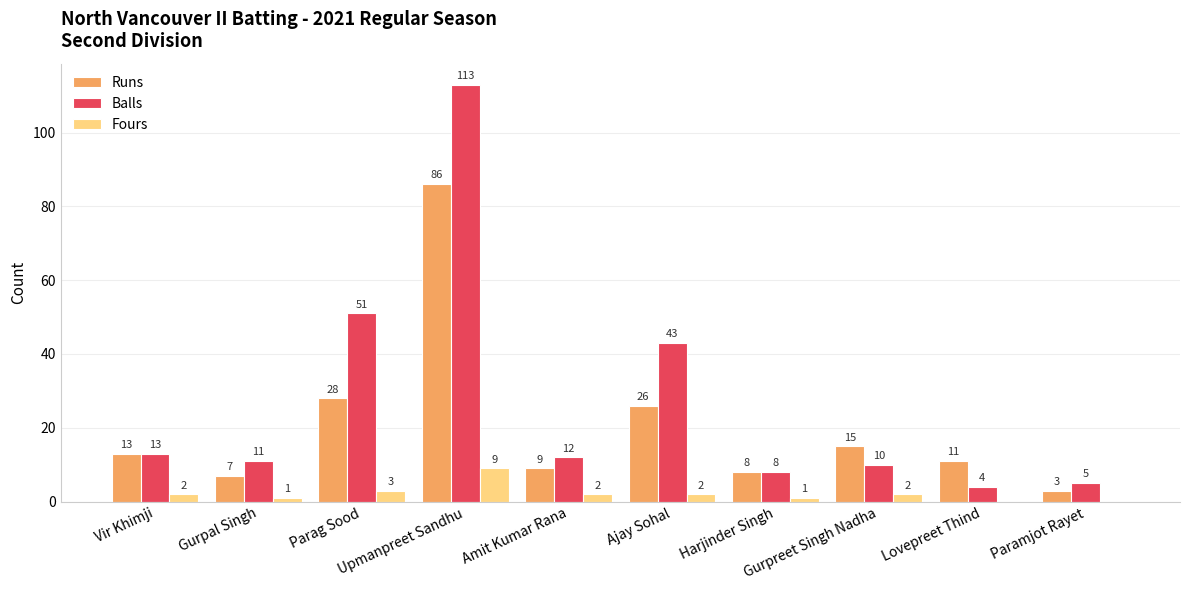

Reading left to right, extract all data points from this chart.

Runs: Vir Khimji=13	Gurpal Singh=7	Parag Sood=28	Upmanpreet Sandhu=86	Amit Kumar Rana=9	Ajay Sohal=26	Harjinder Singh=8	Gurpreet Singh Nadha=15	Lovepreet Thind=11	Paramjot Rayet=3
Balls: Vir Khimji=13	Gurpal Singh=11	Parag Sood=51	Upmanpreet Sandhu=113	Amit Kumar Rana=12	Ajay Sohal=43	Harjinder Singh=8	Gurpreet Singh Nadha=10	Lovepreet Thind=4	Paramjot Rayet=5
Fours: Vir Khimji=2	Gurpal Singh=1	Parag Sood=3	Upmanpreet Sandhu=9	Amit Kumar Rana=2	Ajay Sohal=2	Harjinder Singh=1	Gurpreet Singh Nadha=2	Lovepreet Thind=0	Paramjot Rayet=0